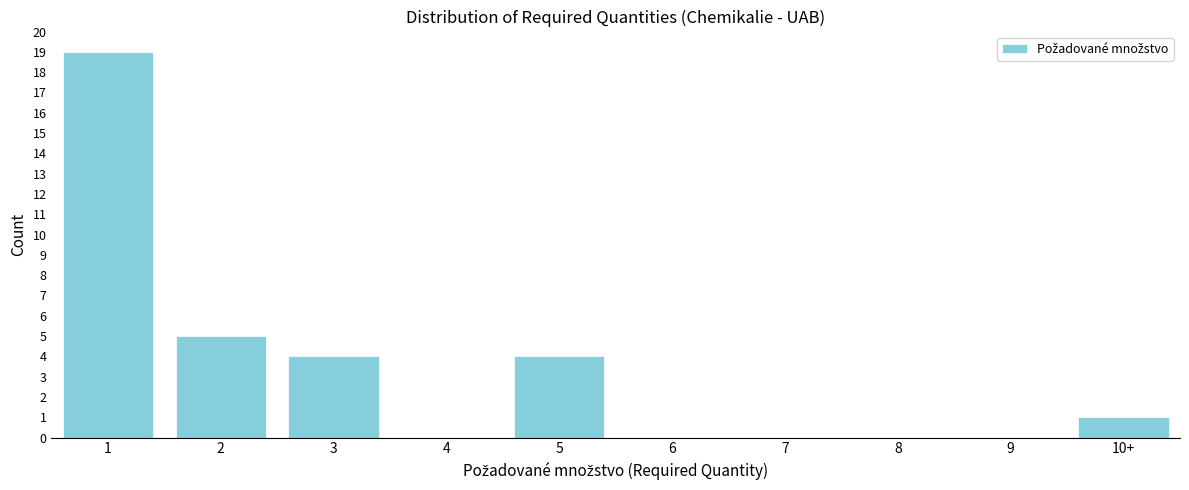

Reading left to right, extract all data points from this chart.

1=19	2=5	3=4	4=0	5=4	6=0	7=0	8=0	9=0	10+=1